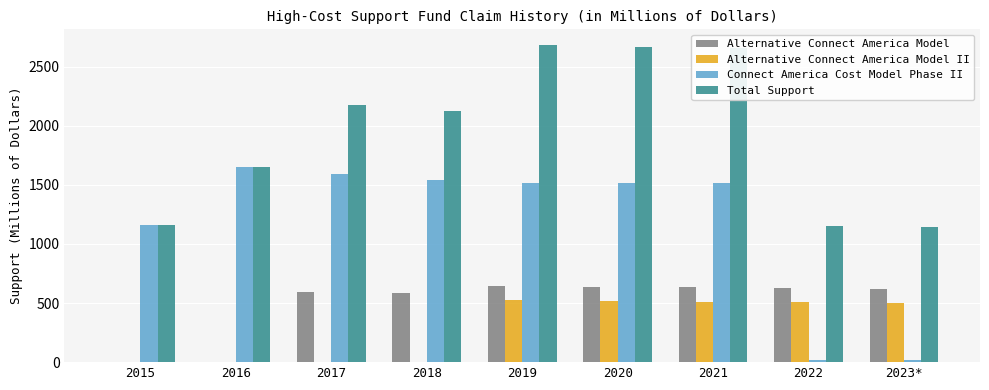

What is the total value across all series at 2021?

5321.2